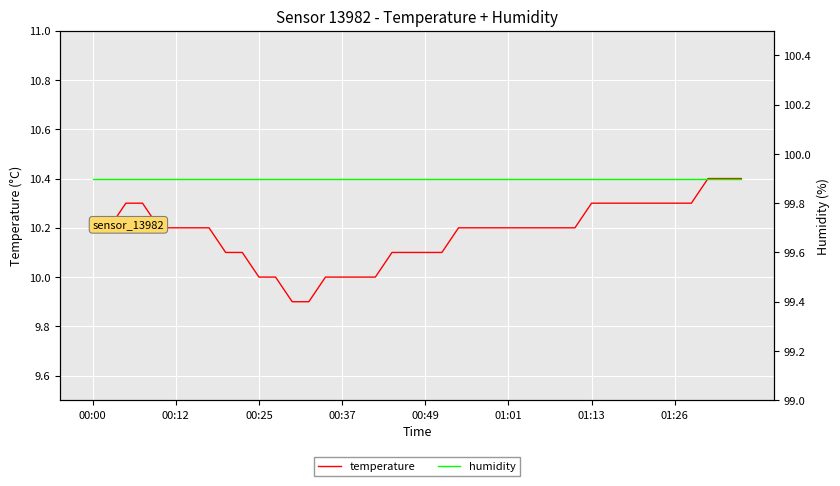

True or false: temperature has more than 0 interior local peaks.

False